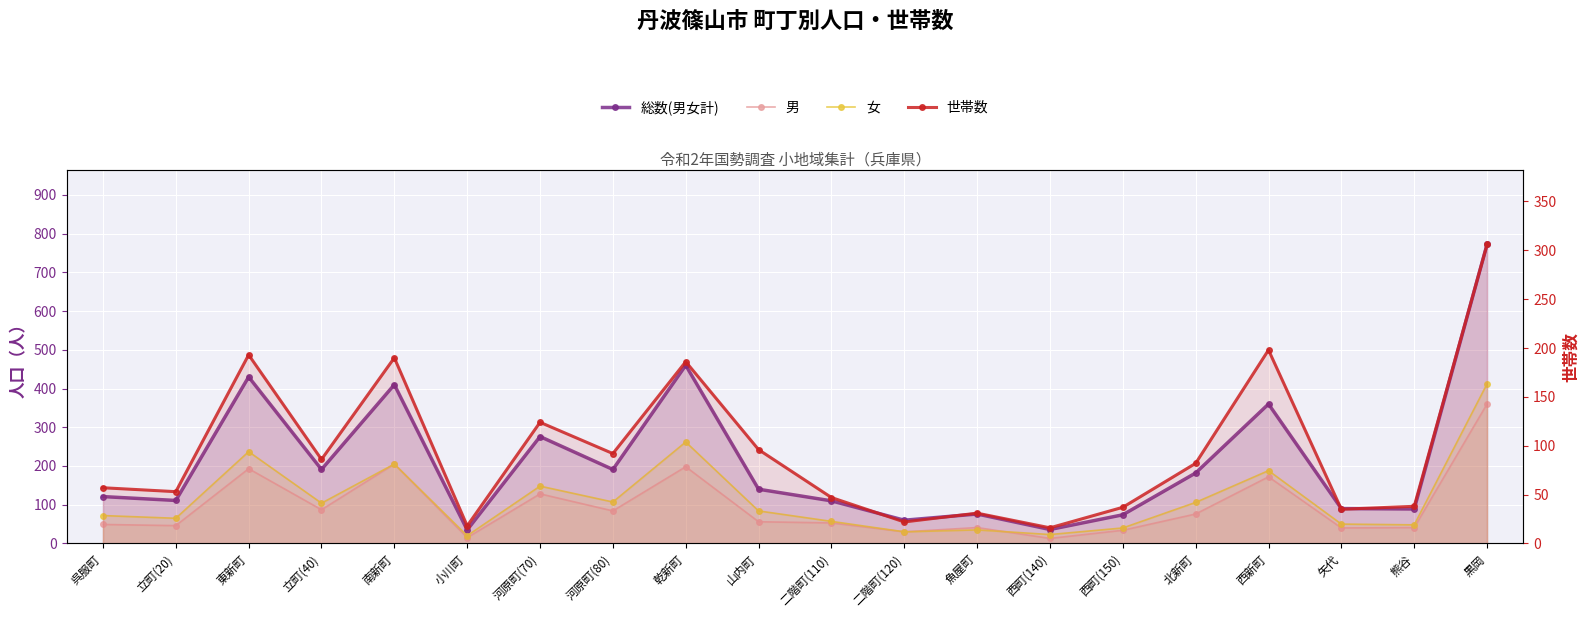

The 男 series shows 289 at 西新町. True or false?

False